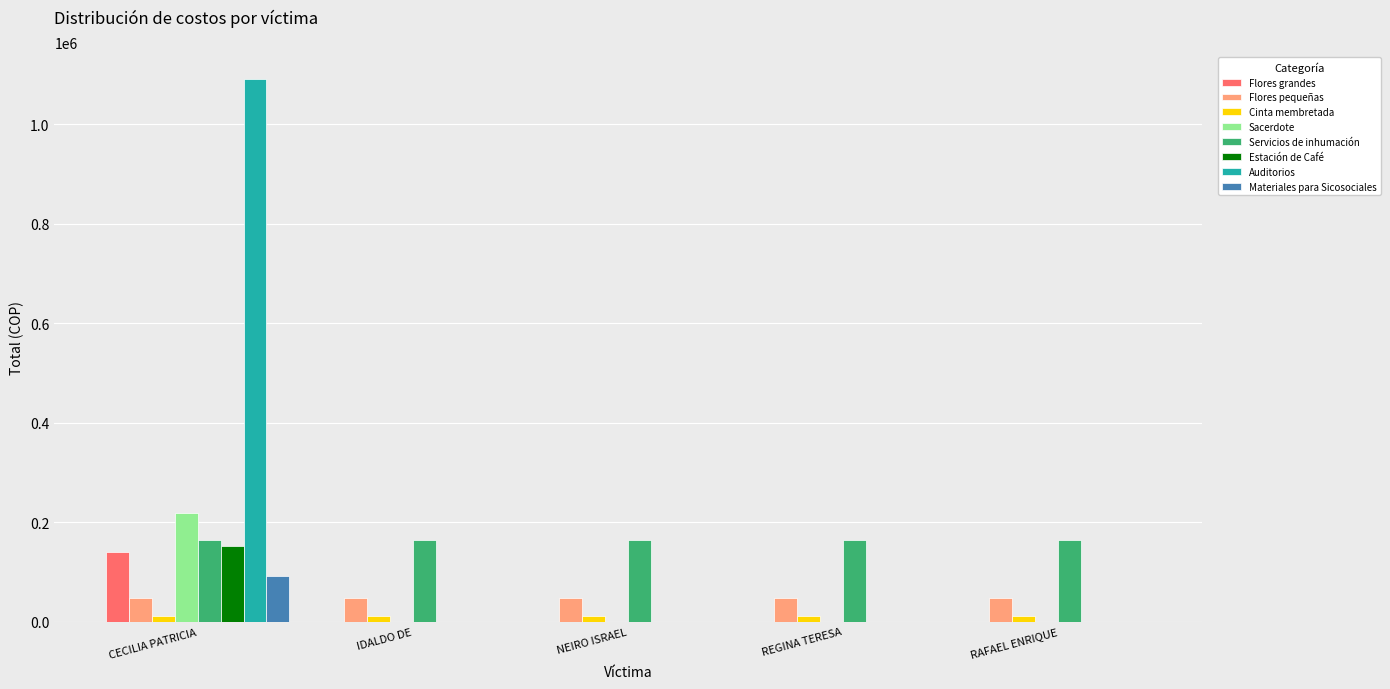

At which category is the sum across all series the highest?

CECILIA PATRICIA